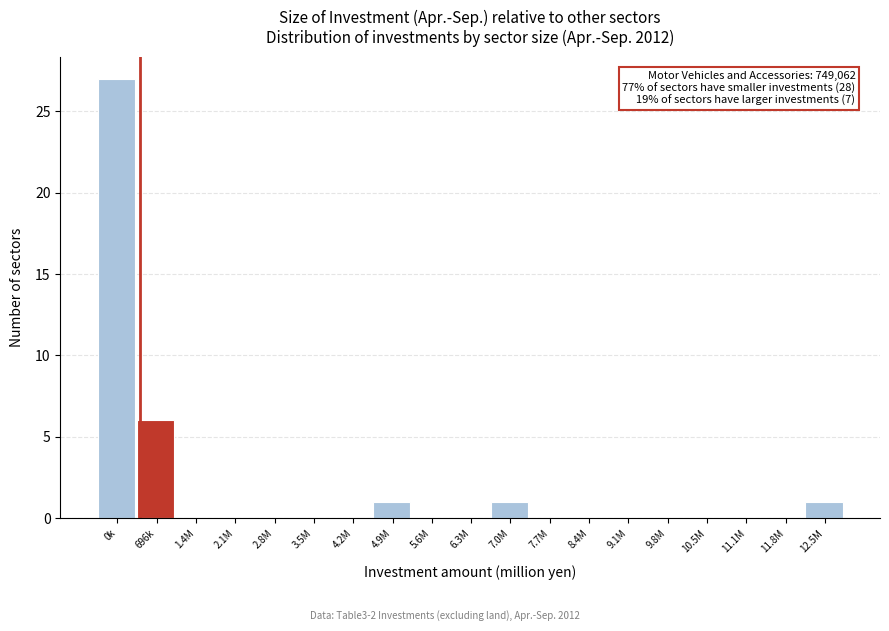

Reading left to right, list all the values displayed in this chart.

0k=27	696k=6	1.4M=0	2.1M=0	2.8M=0	3.5M=0	4.2M=0	4.9M=1	5.6M=0	6.3M=0	7.0M=1	7.7M=0	8.4M=0	9.1M=0	9.8M=0	10.5M=0	11.1M=0	11.8M=0	12.5M=1